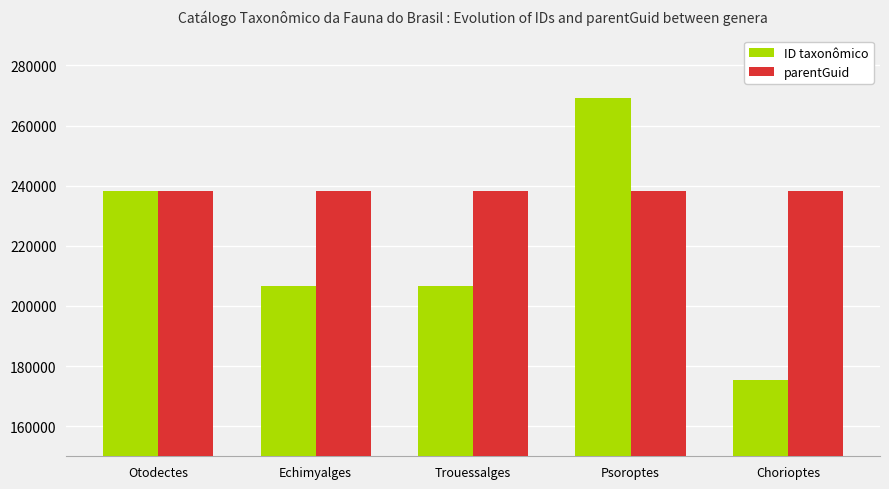

Rank the series at Chorioptes from highest to lowest value.

parentGuid, ID taxonômico